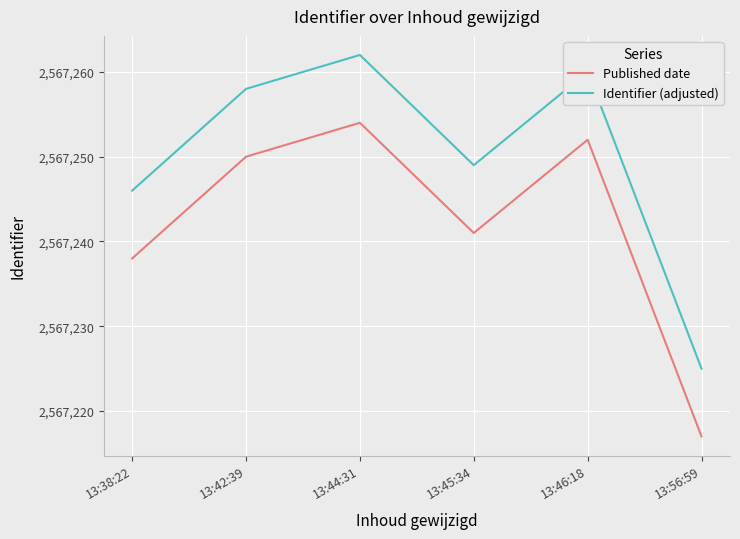

At which category does Identifier (adjusted) reach its first local peak?

13:44:31